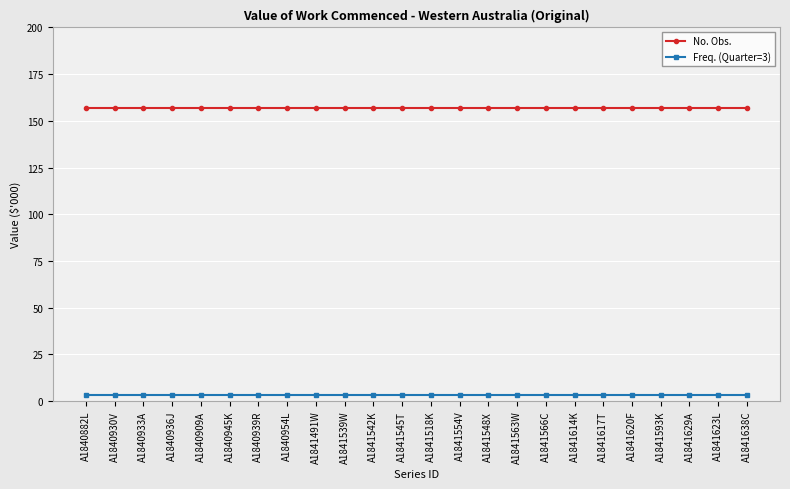

Rank the series at A1841638C from highest to lowest value.

No. Obs., Freq. (Quarter=3)